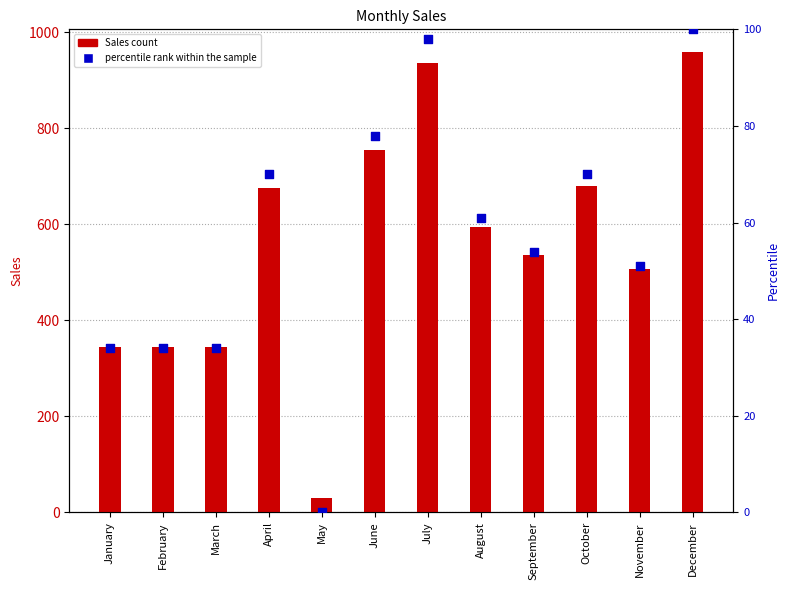

What is the total value across all series at February?

379